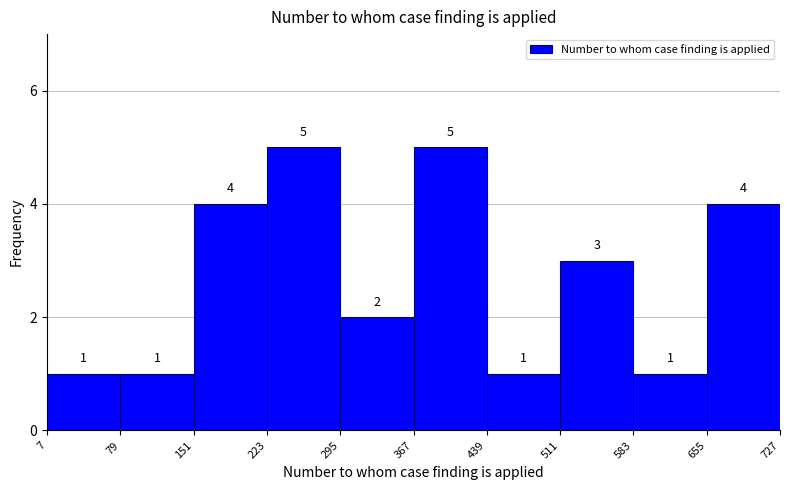

Reading left to right, transcribe this chart: for each bar, give the range it covers on the x-axis and its height.

7 to 79: 1
79 to 151: 1
151 to 223: 4
223 to 295: 5
295 to 367: 2
367 to 439: 5
439 to 511: 1
511 to 583: 3
583 to 655: 1
655 to 727: 4